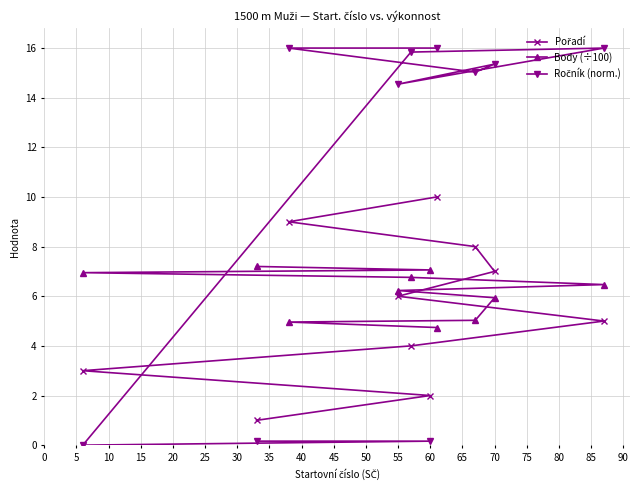

What is the maximum value shown in the chart?

16.0